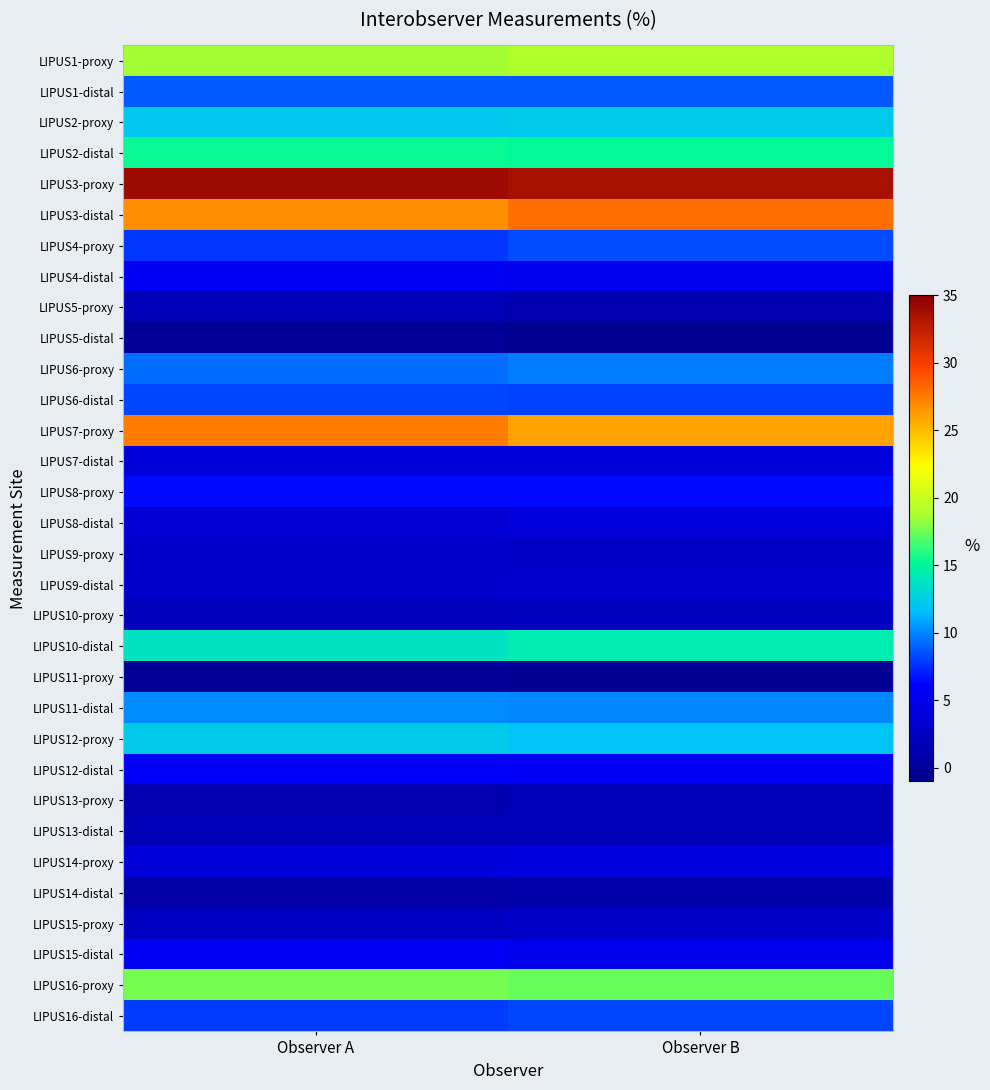

At Observer B, list the series in order from smallest to largest.

LIPUS5-distal, LIPUS11-proxy, LIPUS14-distal, LIPUS5-proxy, LIPUS13-proxy, LIPUS13-distal, LIPUS10-proxy, LIPUS9-proxy, LIPUS15-proxy, LIPUS9-distal, LIPUS7-distal, LIPUS8-distal, LIPUS14-proxy, LIPUS4-distal, LIPUS15-distal, LIPUS12-distal, LIPUS8-proxy, LIPUS6-distal, LIPUS16-distal, LIPUS4-proxy, LIPUS1-distal, LIPUS6-proxy, LIPUS11-distal, LIPUS12-proxy, LIPUS2-proxy, LIPUS10-distal, LIPUS2-distal, LIPUS16-proxy, LIPUS1-proxy, LIPUS7-proxy, LIPUS3-distal, LIPUS3-proxy